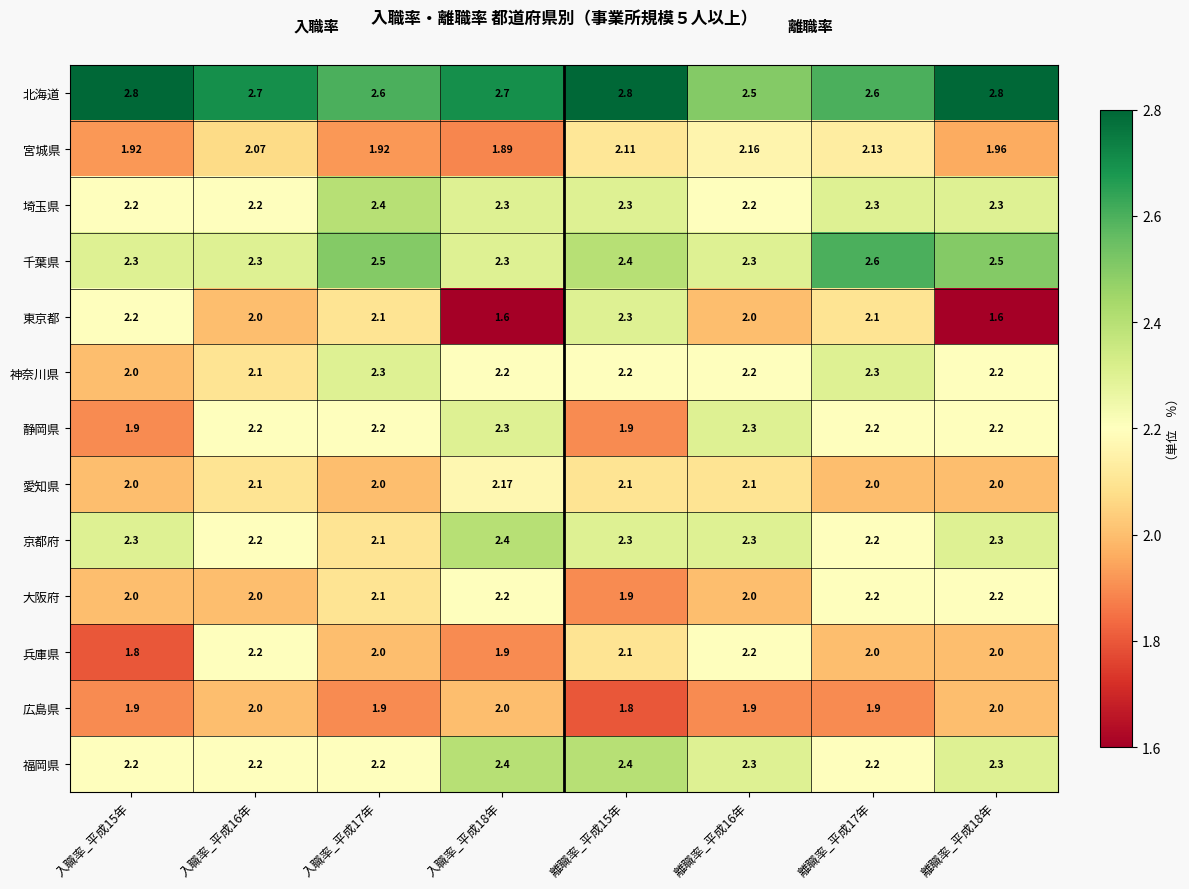

Is the value of 京都府 at 離職率_平成17年 greater than the value of 宮城県 at 入職率_平成15年?

Yes